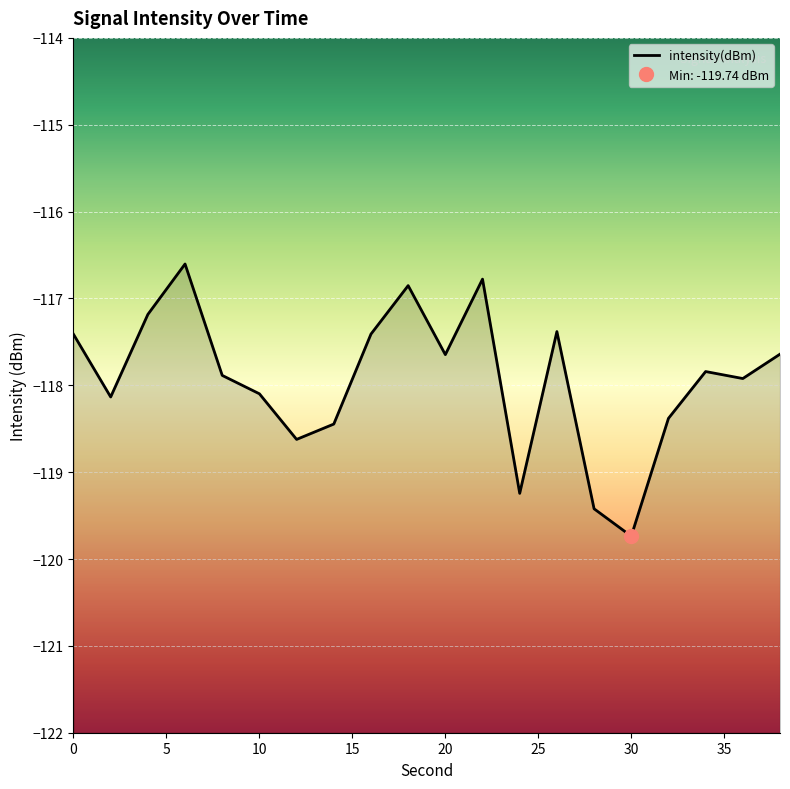

How many data points are above -117?

3